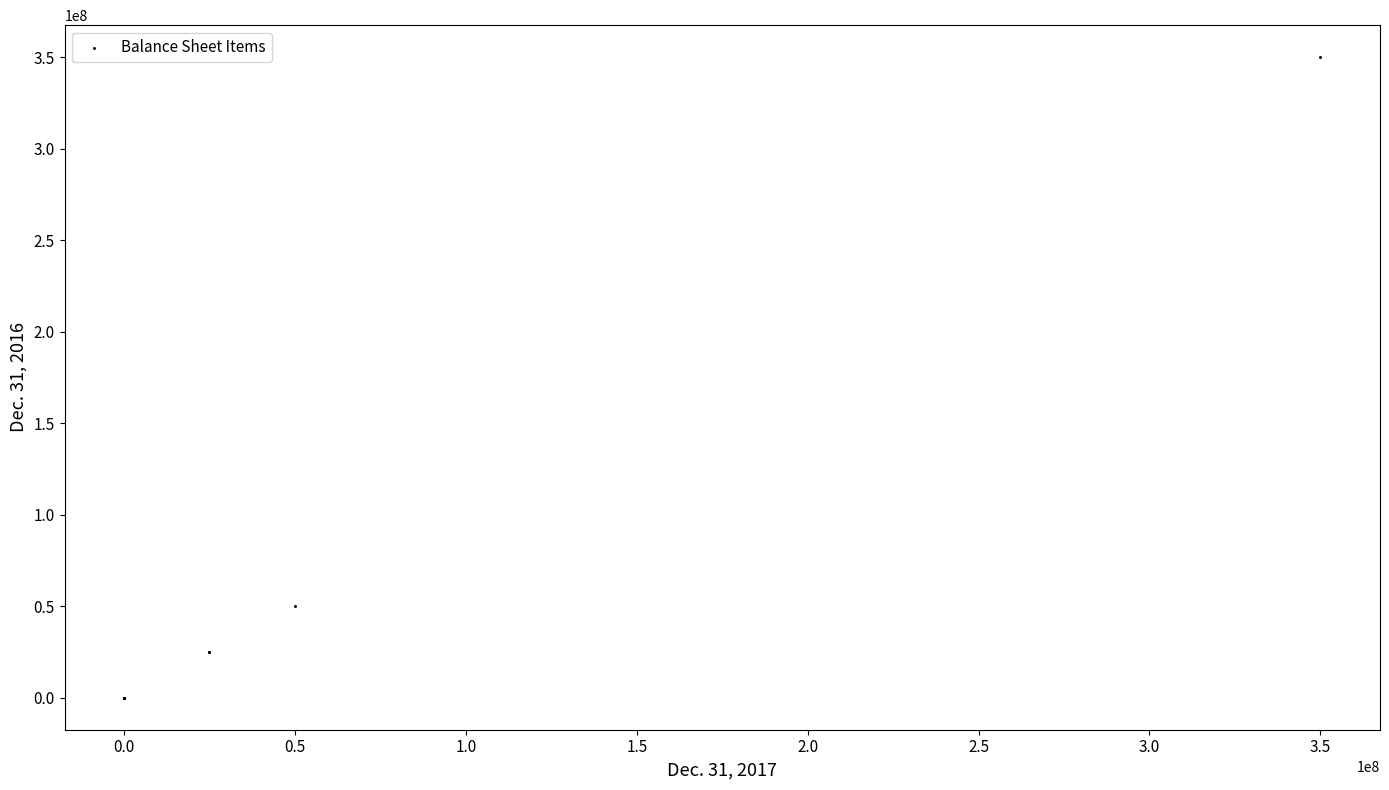

What Y value in the scatter plot is closest to 175000000?

50000000.0